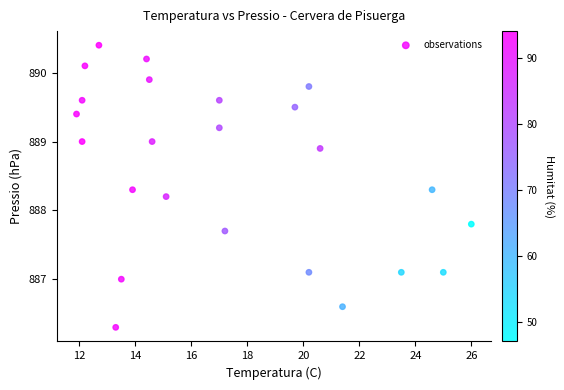

What is the range of X values (max minus min)?

14.1